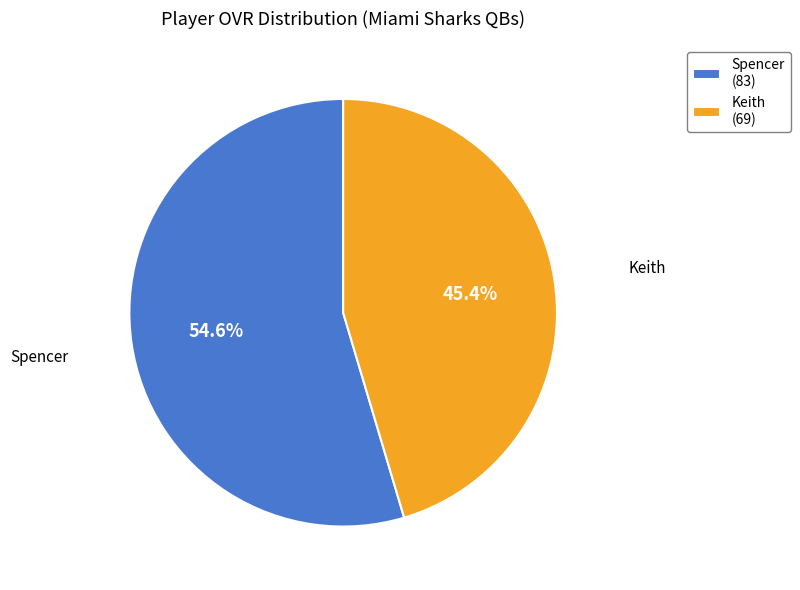

Which category has the biggest portion of the pie?

Spencer